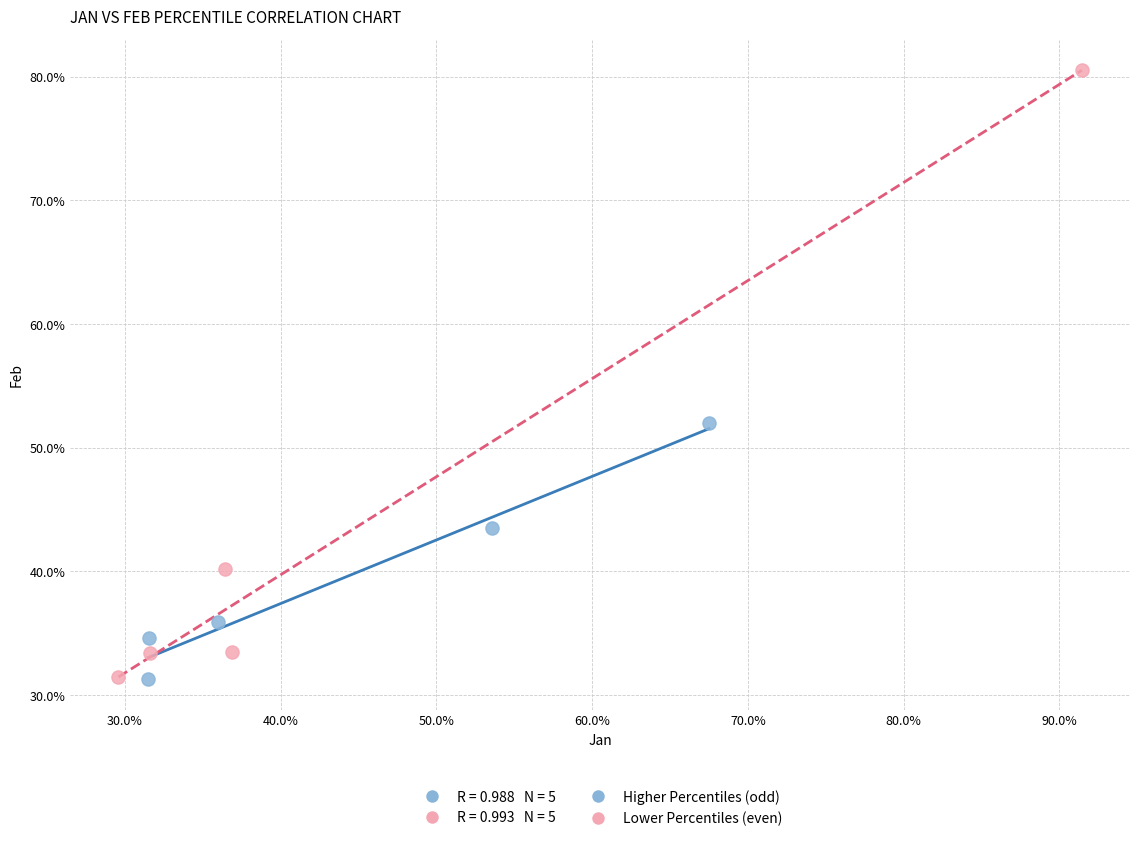

Which series contains the highest Y value?

Lower Percentiles (even)